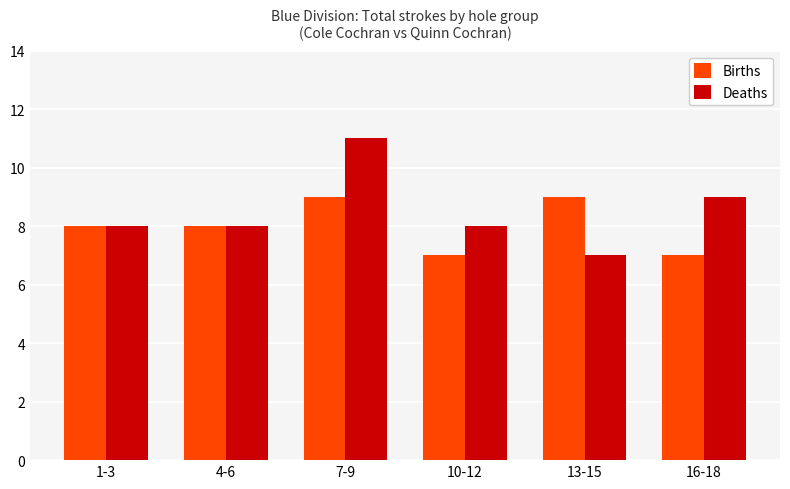

Is it true that Births equals 8 at 1-3?

True